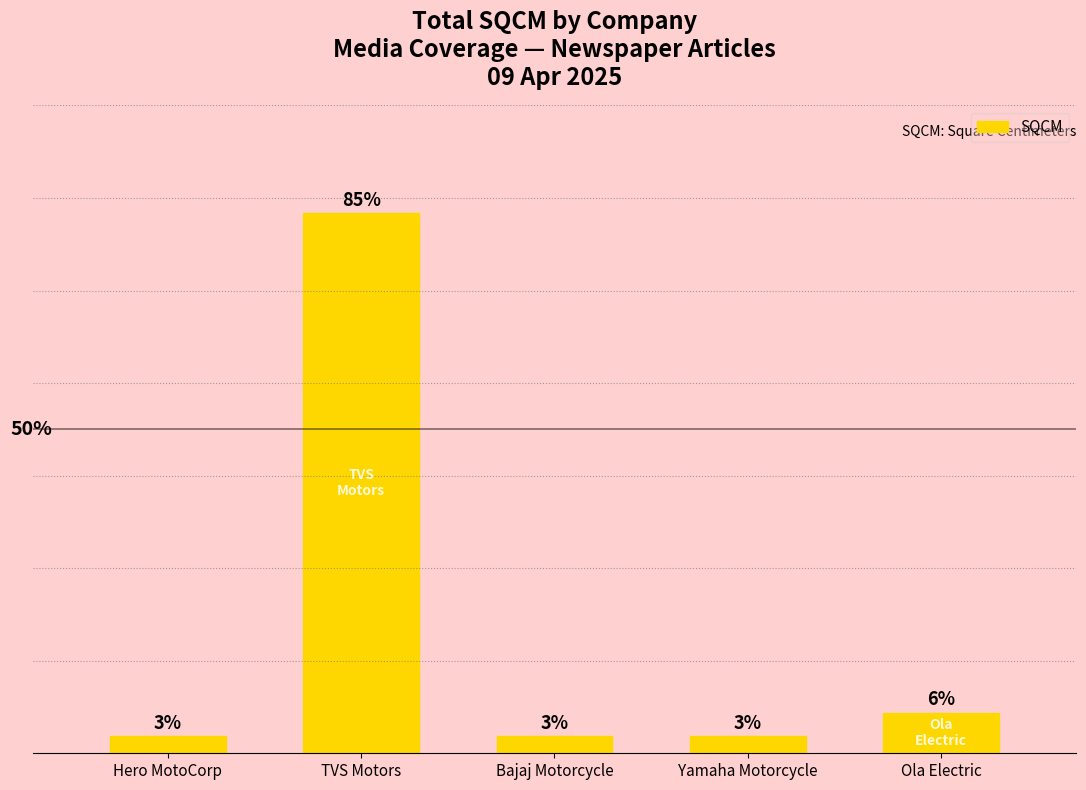

Are the bars horizontal?

No